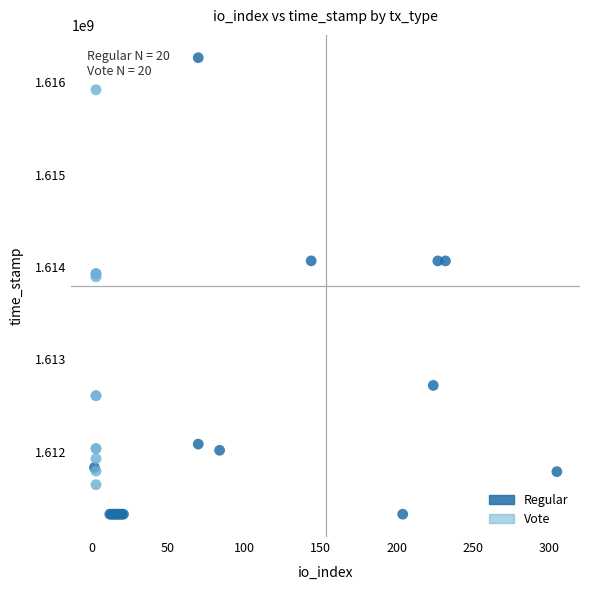

Which series contains the lowest Y value?

Regular